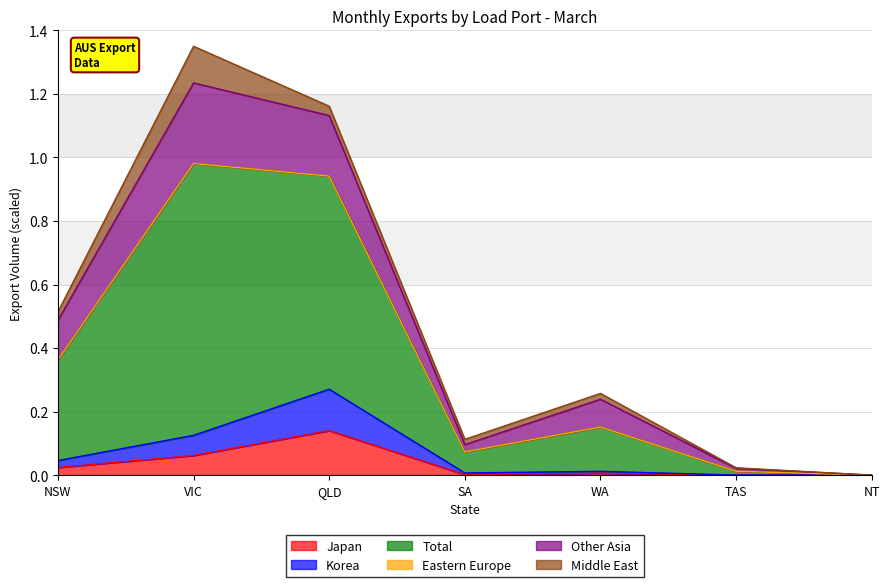

Between TAS and NT, which series saw the biggest shift?

Total